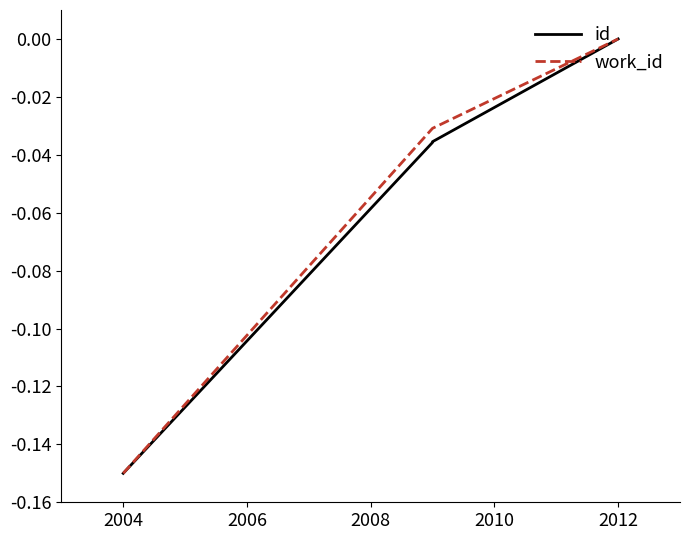

Count the work_id values in the range 0 to 1.

1